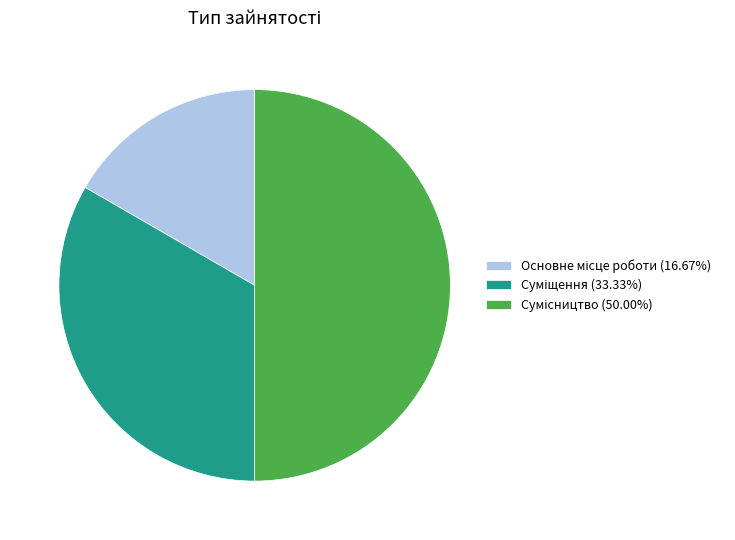

How many slices are in this pie chart?

3